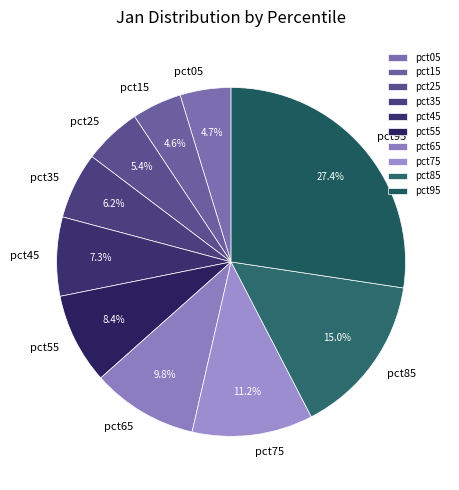

To the nearest percent, what portion does pct85 represent?

15%